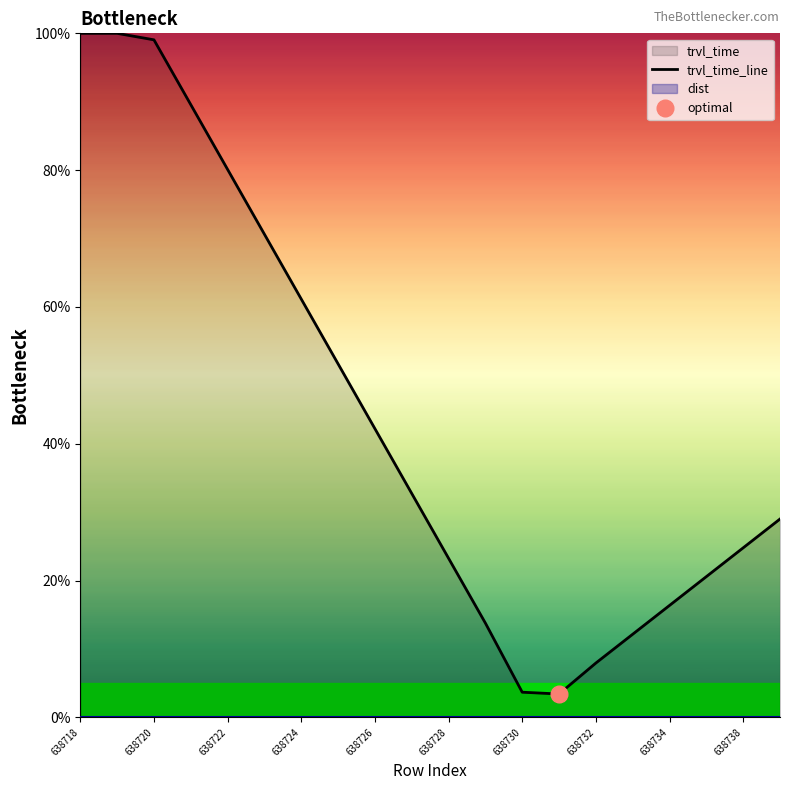

True or false: trvl_time_line has a value of 42.1 at 638718.

False